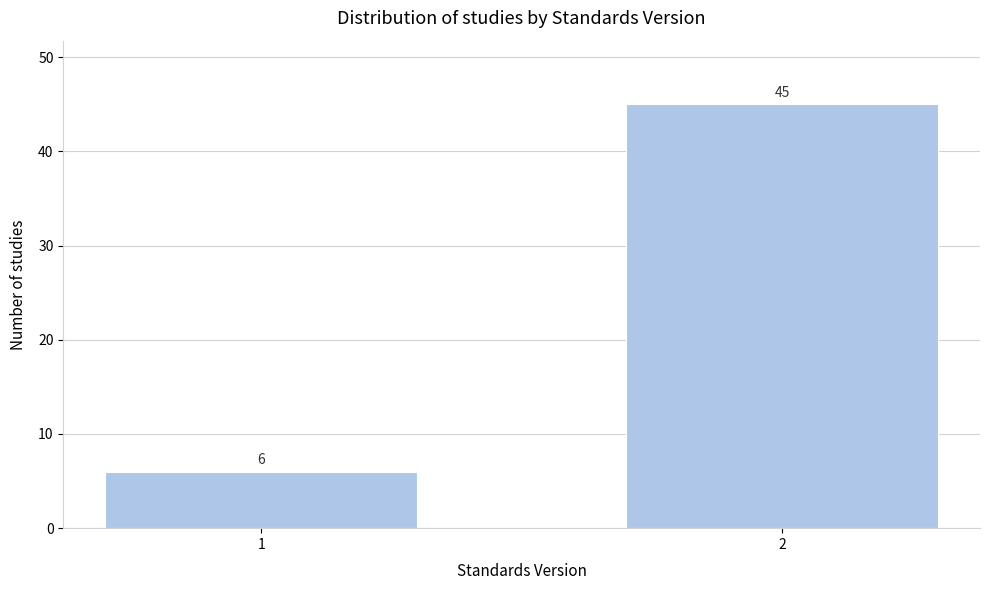

Reading left to right, what are all the values shown in this chart?

6	45